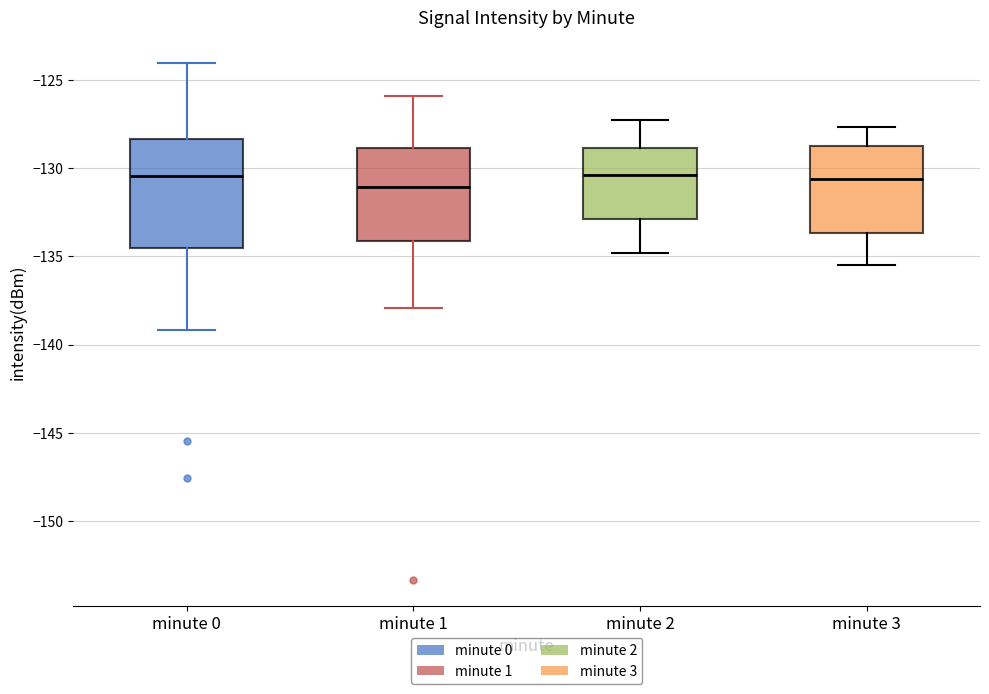

Reading left to right, transcribe this box plot: for each box, give where its median line is, the range the box spans, and where its two whiskers end, as read against the y-axis. The values are not printed on the chart, so give them approximately, as read against the axis.

minute 0: median -130.5, box -134.5 to -128.5, whiskers -139.0 to -124.0
minute 1: median -131.0, box -134.0 to -129.0, whiskers -138.0 to -126.0
minute 2: median -130.5, box -133.0 to -129.0, whiskers -135.0 to -127.5
minute 3: median -130.5, box -133.5 to -129.0, whiskers -135.5 to -127.5